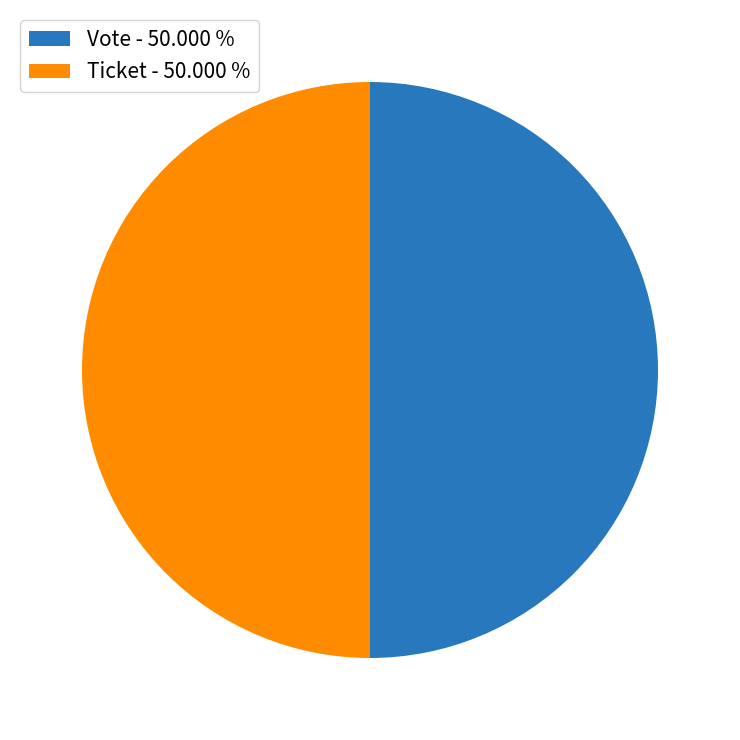

How many slices are in this pie chart?

2